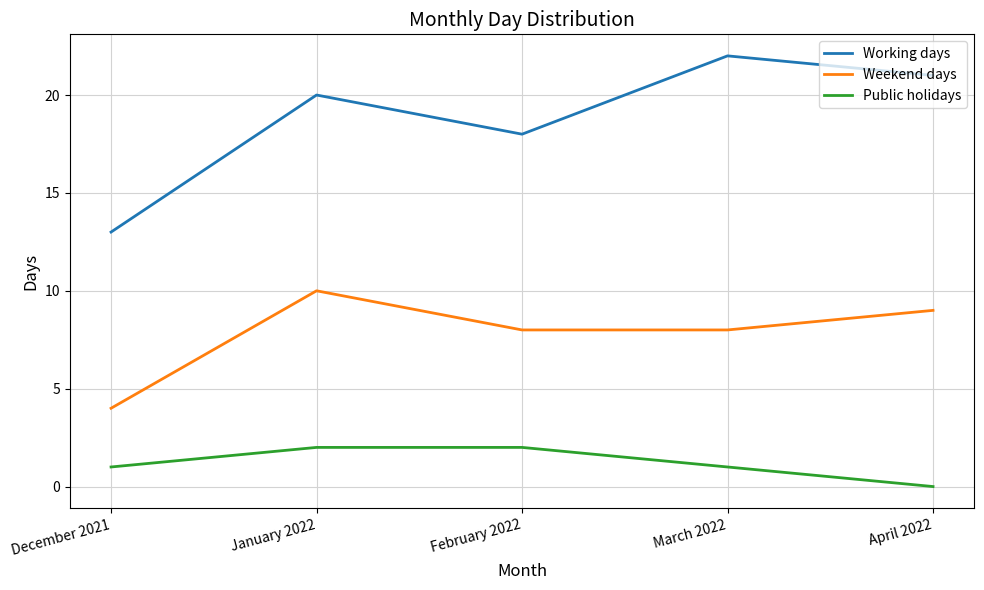

Which category has the highest value in the Weekend days series?

January 2022